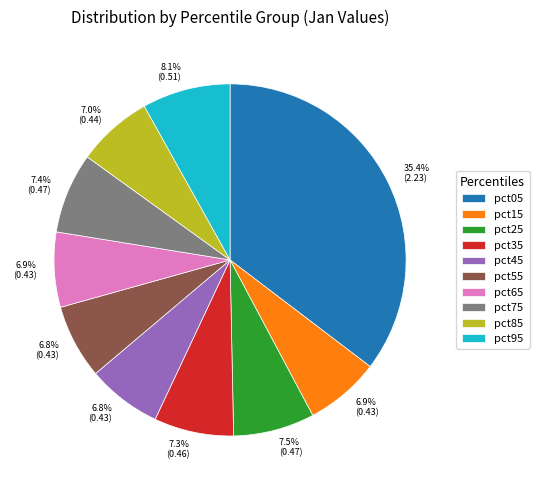

What portion of the pie excludes pct75?

92.6%